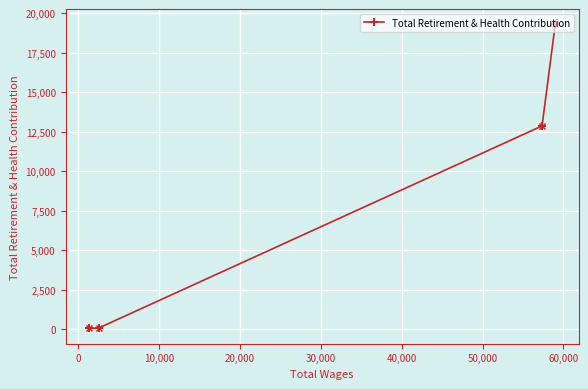

What is the minimum value shown in the chart?

33